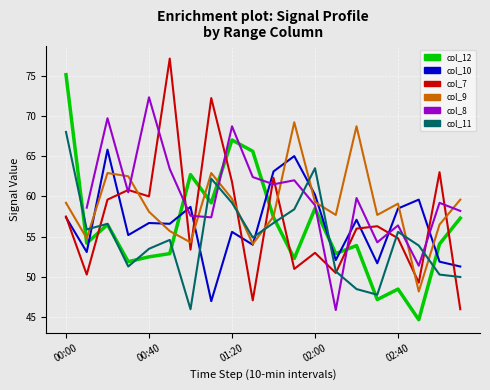

True or false: col_9 has more than 1 points higher than both neighbors.

True